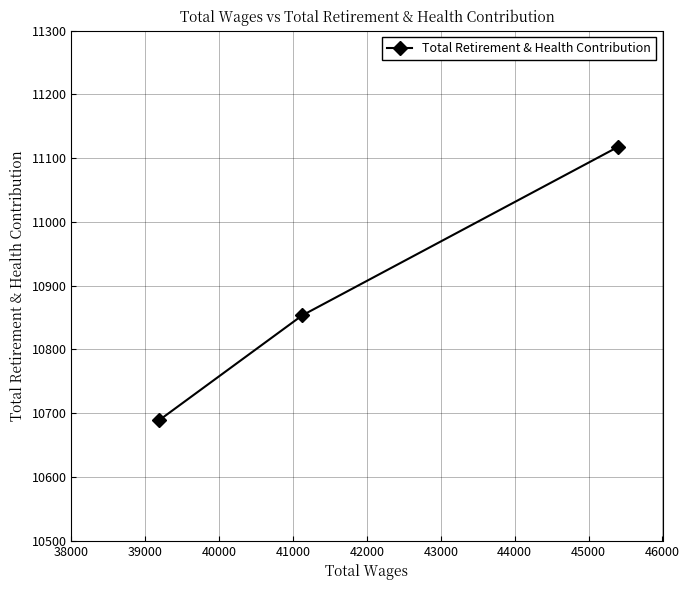

Reading left to right, extract all data points from this chart.

10688.9	10853.4	11117.8